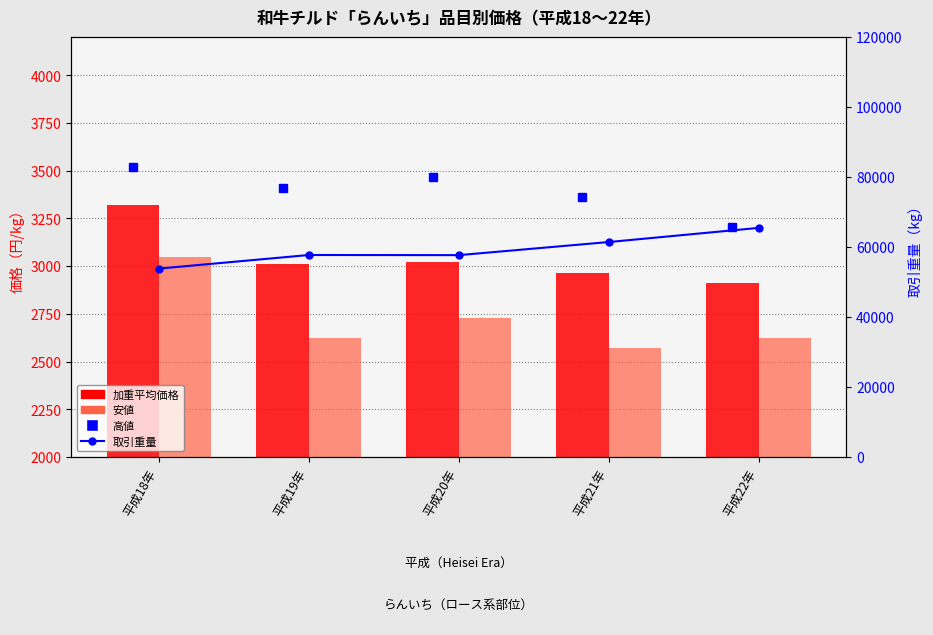

At which label does 取引重量 reach its peak?

平成22年